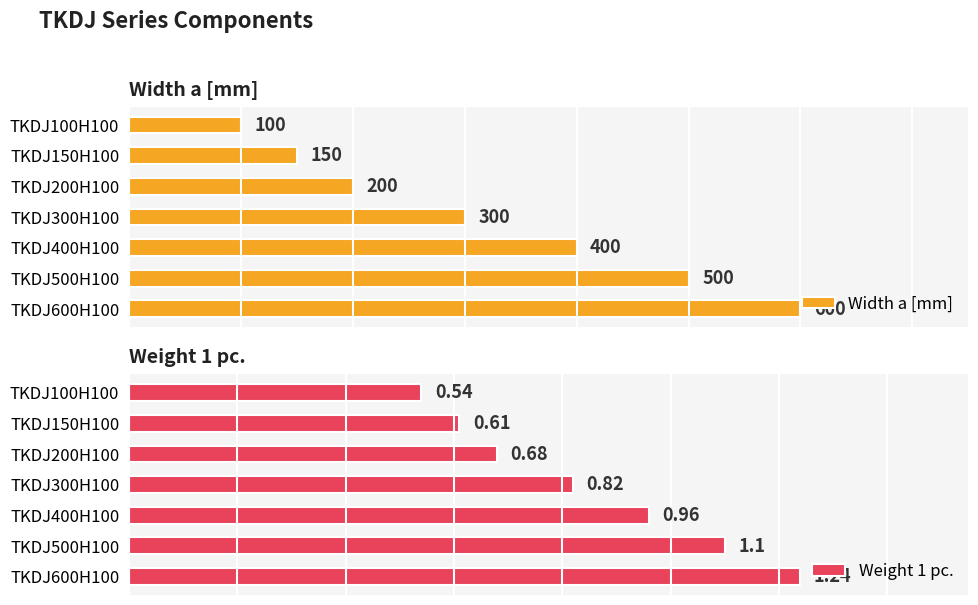

List the series in order of their overall mean, highest first.

Width a [mm], Weight 1 pc.